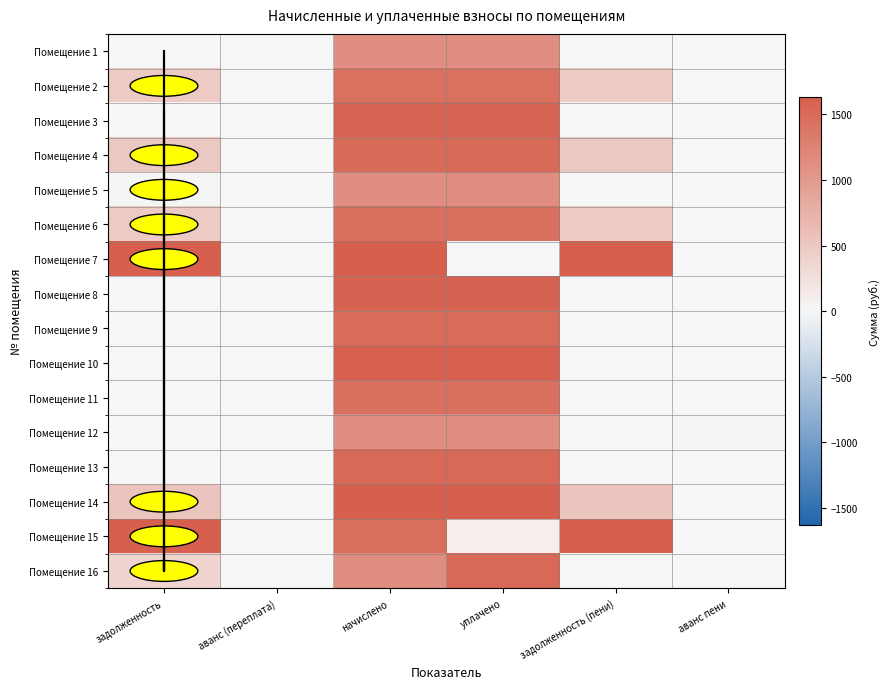

How many data points does each series have?

6